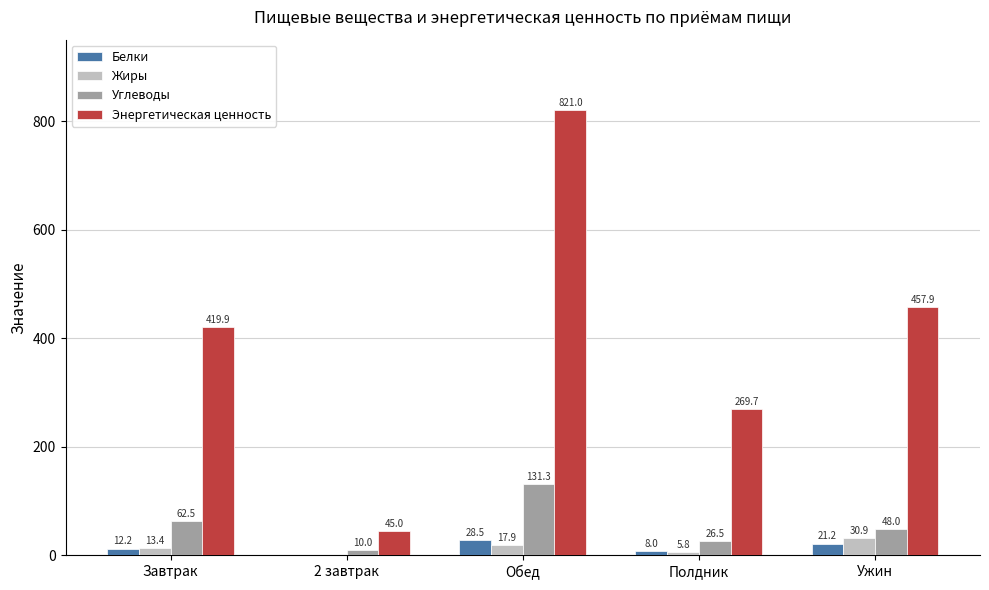

How many groups of bars are there?

5